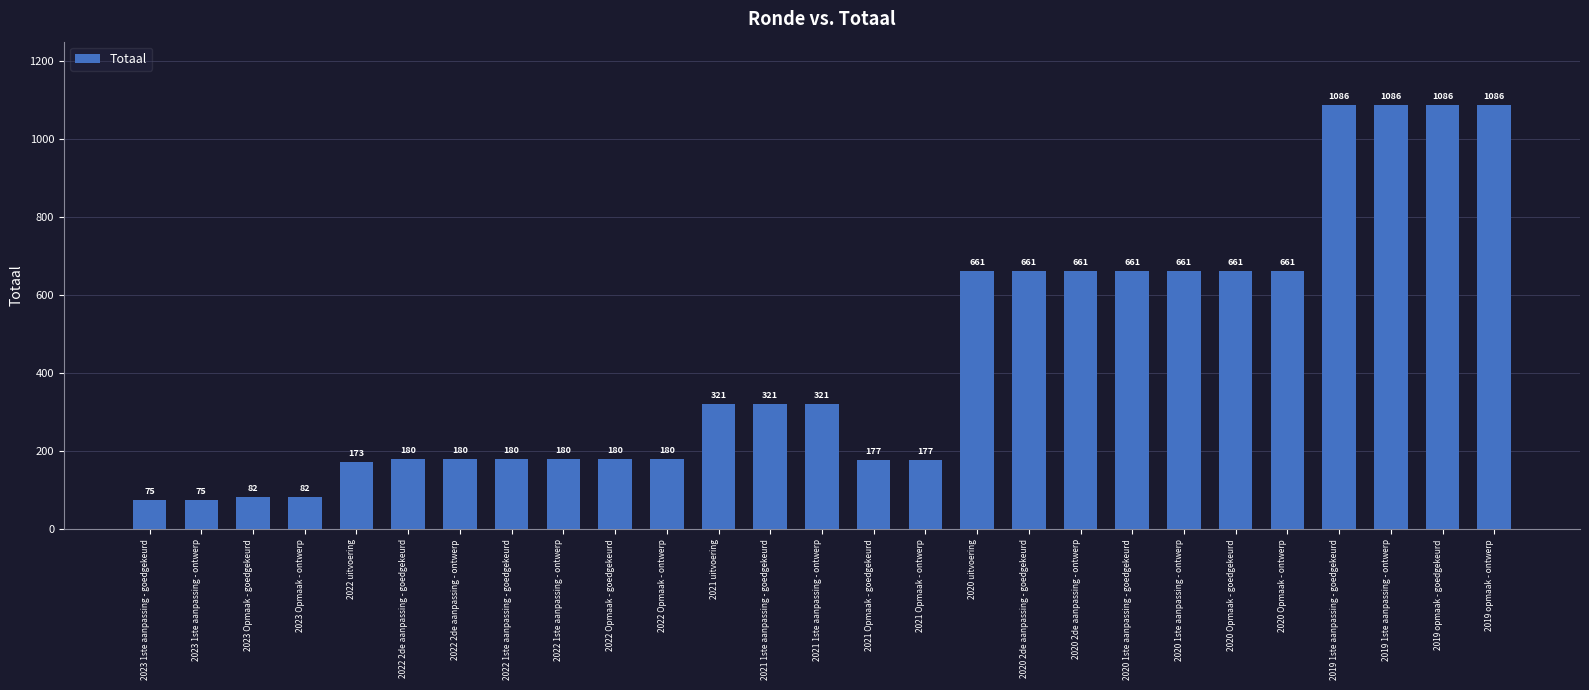

What is the sum of all values?

11855